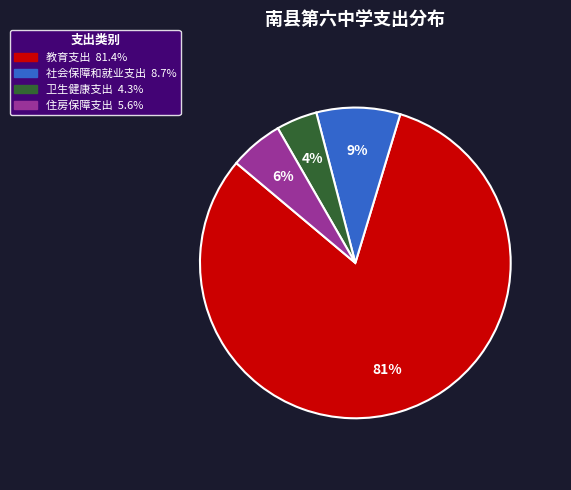

How many segments does this pie chart have?

4